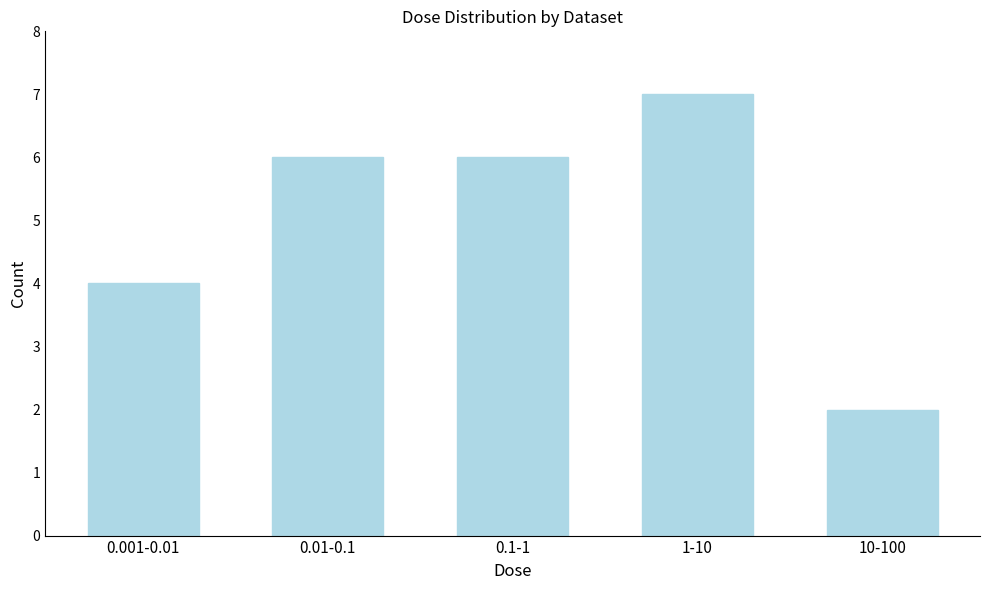

Reading left to right, extract all data points from this chart.

0.001-0.01=4	0.01-0.1=6	0.1-1=6	1-10=7	10-100=2